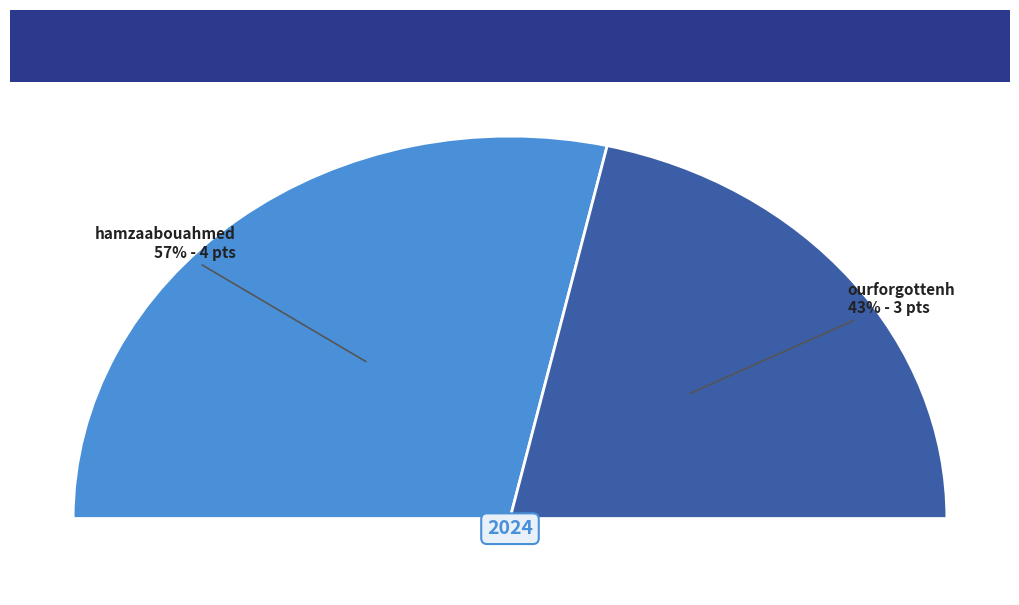

How many slices are in this pie chart?

2